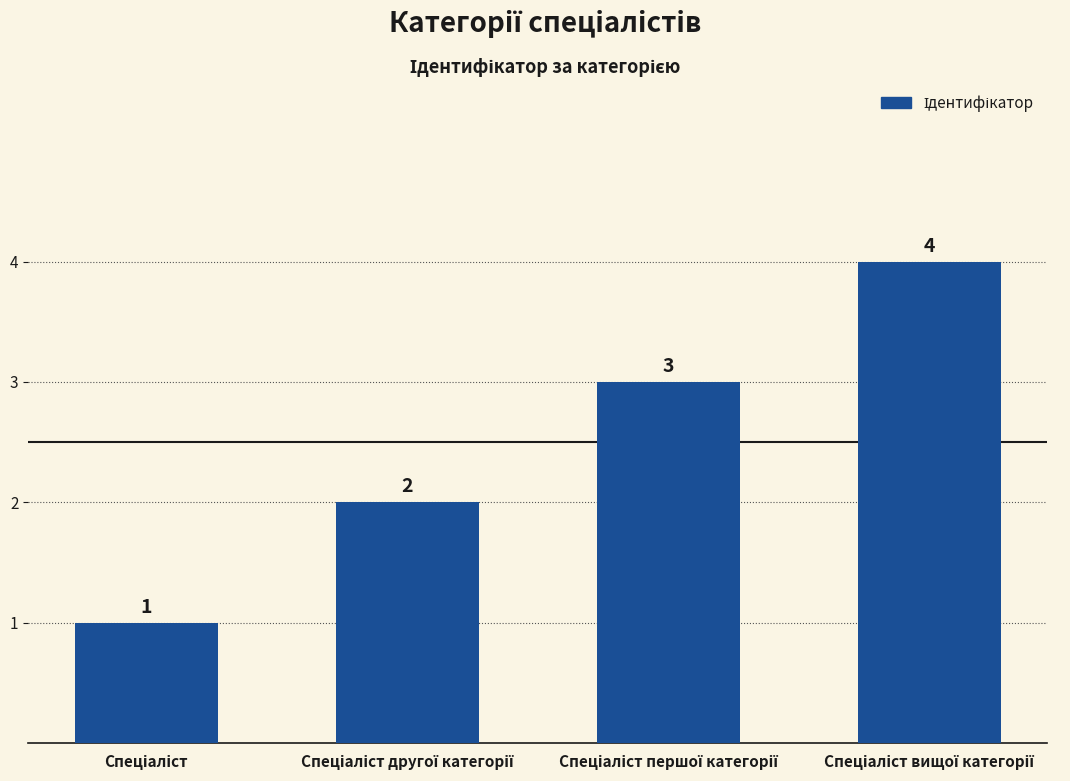

What is the sum of all values?

10